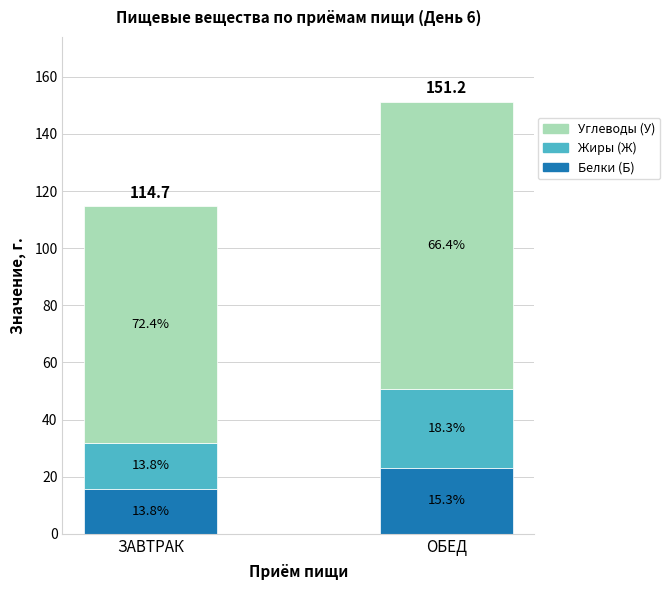

What position from the right is ОБЕД?

1